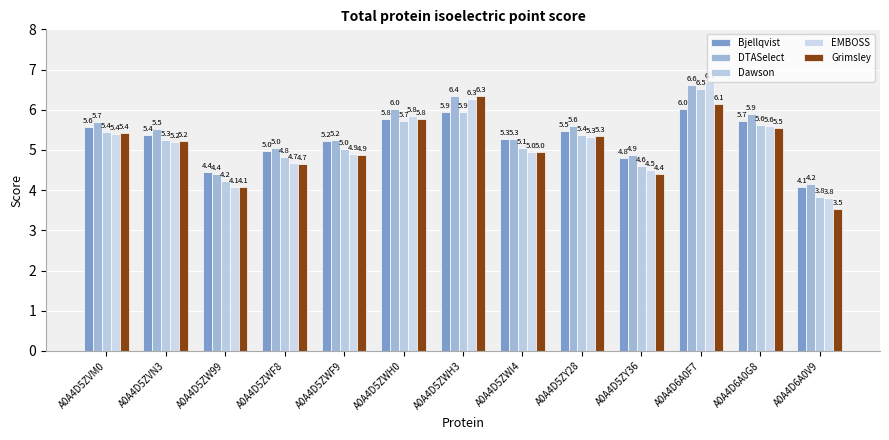

How many data points in Dawson are above 5?

9